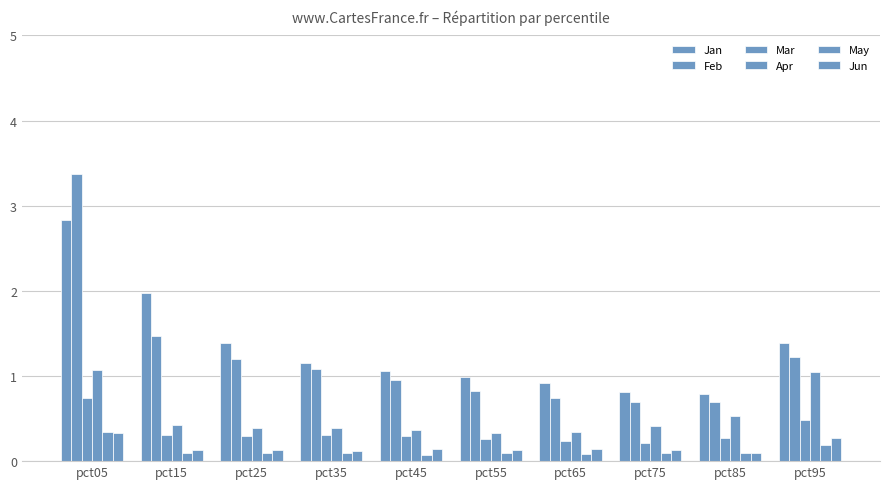

What is the total value across all series at pct85?

2.5